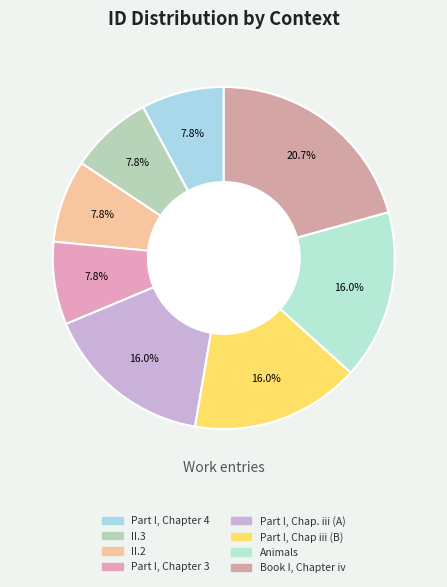

To the nearest percent, what percentage of the pie is Part I, Chapter 4?

8%